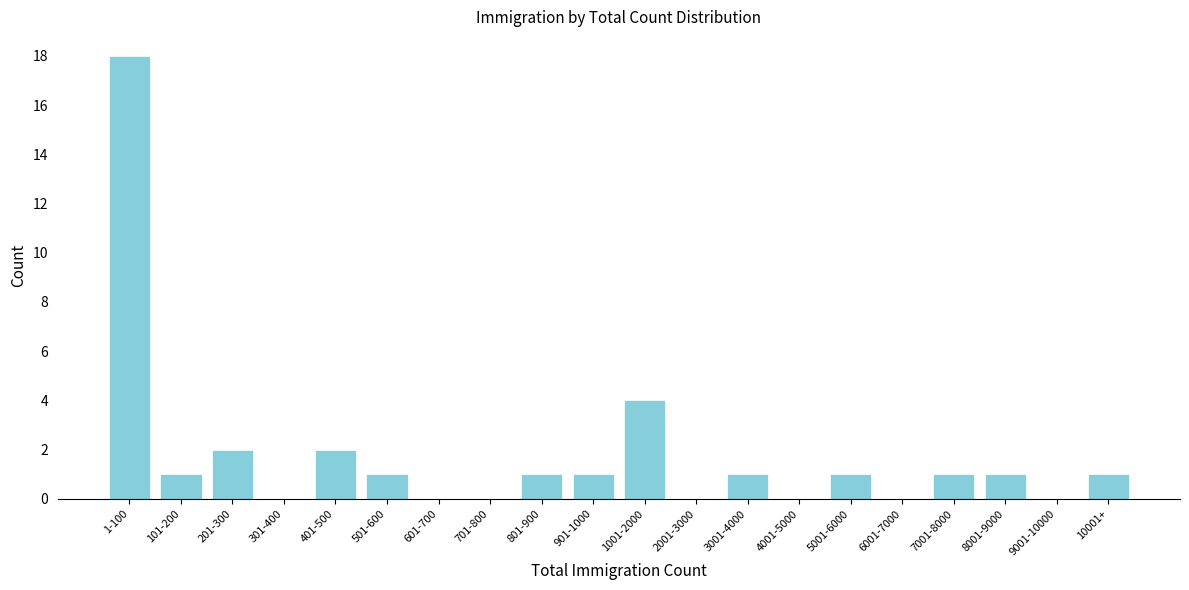

Reading left to right, list all the values displayed in this chart.

1-100=18	101-200=1	201-300=2	301-400=0	401-500=2	501-600=1	601-700=0	701-800=0	801-900=1	901-1000=1	1001-2000=4	2001-3000=0	3001-4000=1	4001-5000=0	5001-6000=1	6001-7000=0	7001-8000=1	8001-9000=1	9001-10000=0	10001+=1